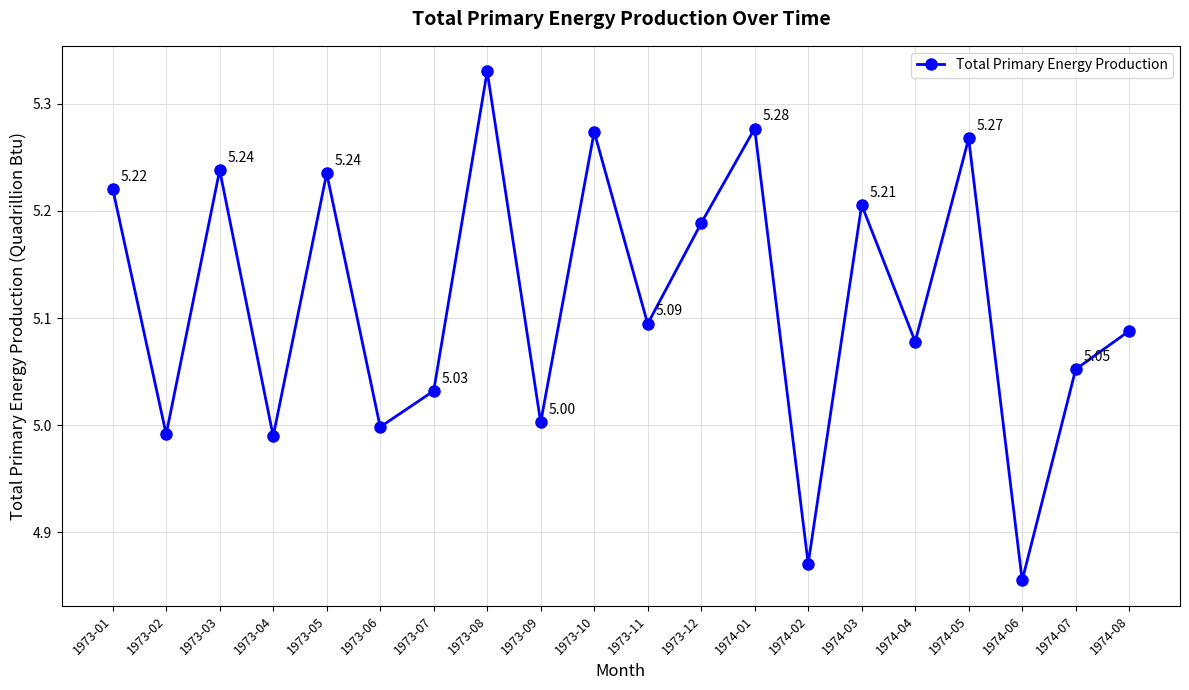

Where is the first local maximum?

1973-03